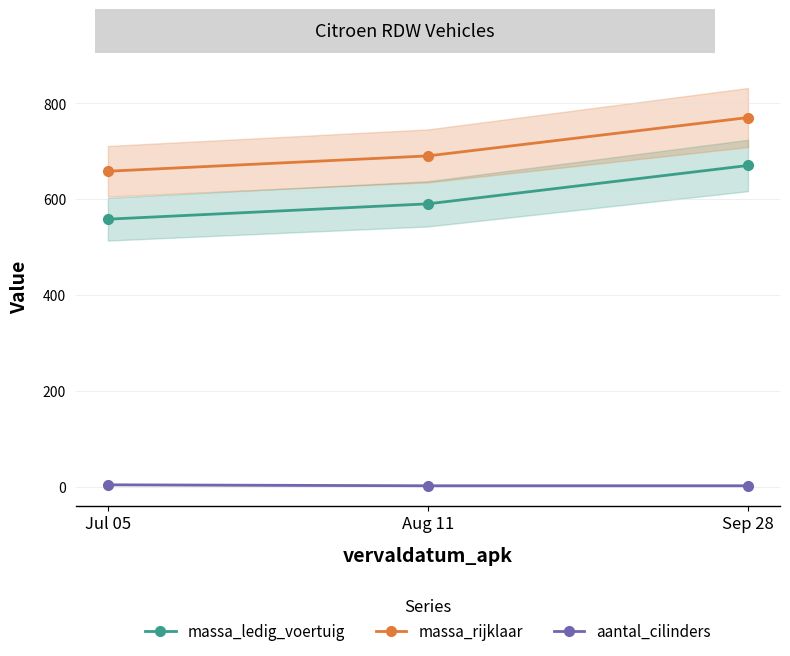

What is the average value of the massa_ledig_voertuig series?

606